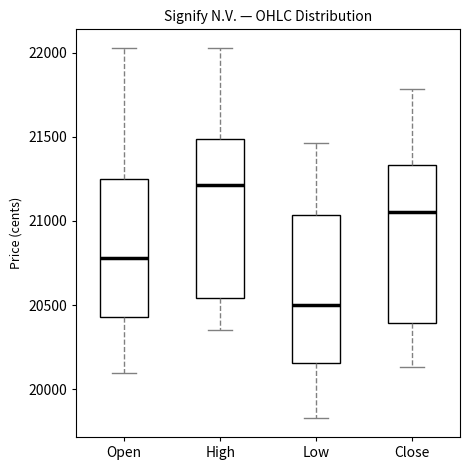

Reading left to right, transcribe this box plot: for each box, give where its median line is, the range the box spans, and where its two whiskers end, as read against the y-axis. The values are not printed on the chart, so give them approximately, as read against the axis.

Open: median 20800, box 20450 to 21250, whiskers 20100 to 22050
High: median 21200, box 20550 to 21500, whiskers 20350 to 22050
Low: median 20500, box 20150 to 21050, whiskers 19850 to 21450
Close: median 21050, box 20400 to 21350, whiskers 20150 to 21800